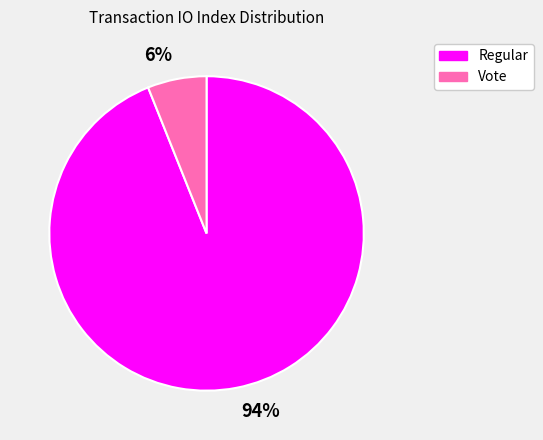

Is the sum of Vote and Regular greater than half?

Yes